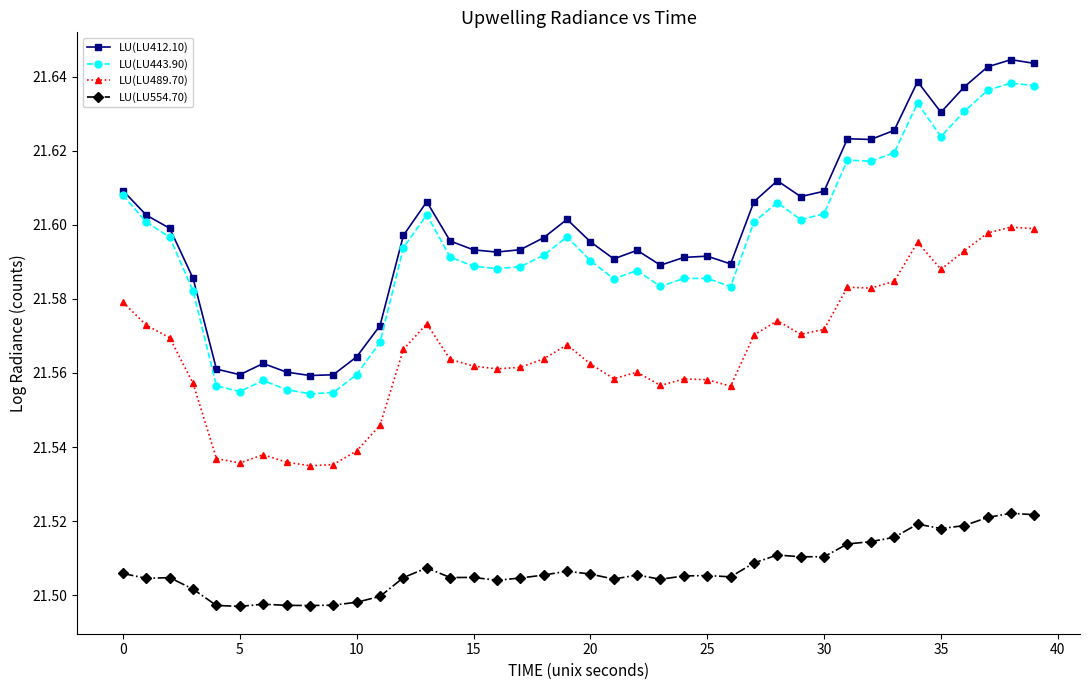

True or false: LU(LU489.70) and LU(LU554.70) intersect in this chart.

False